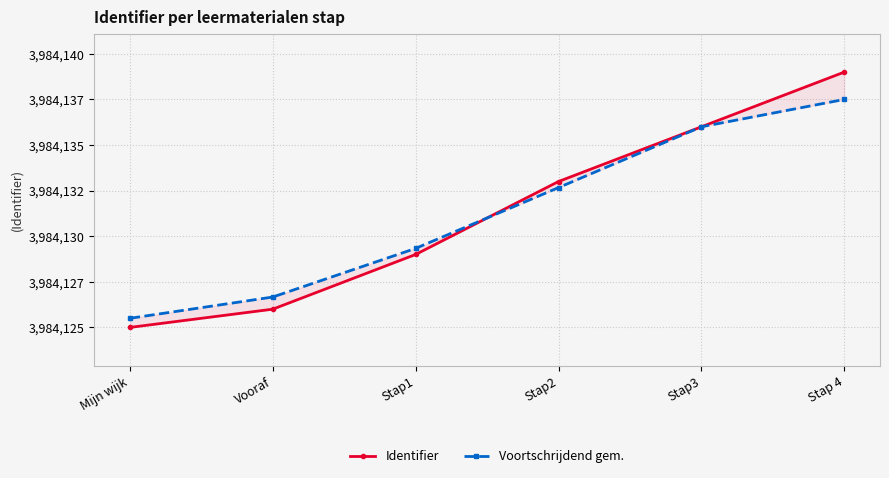

Where is Voortschrijdend gem. nearest to the value 3984131?

Stap1